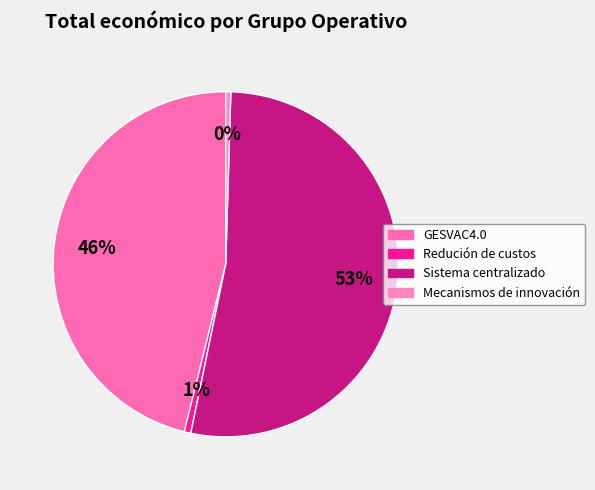

How many slices are in this pie chart?

4